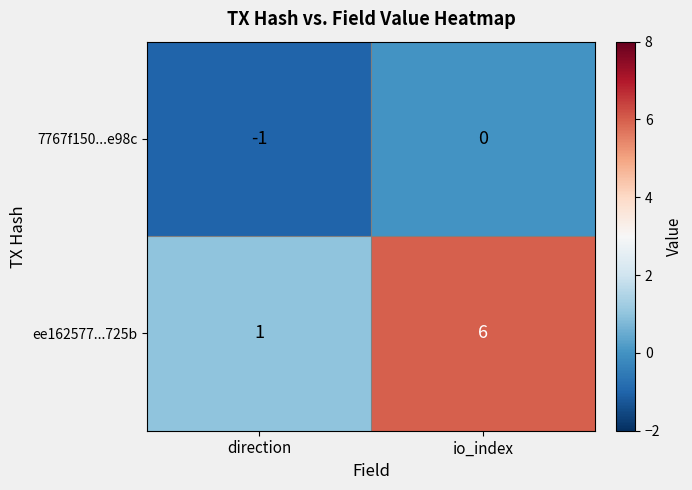

At which label is ee162577...725b closest to 3?

direction